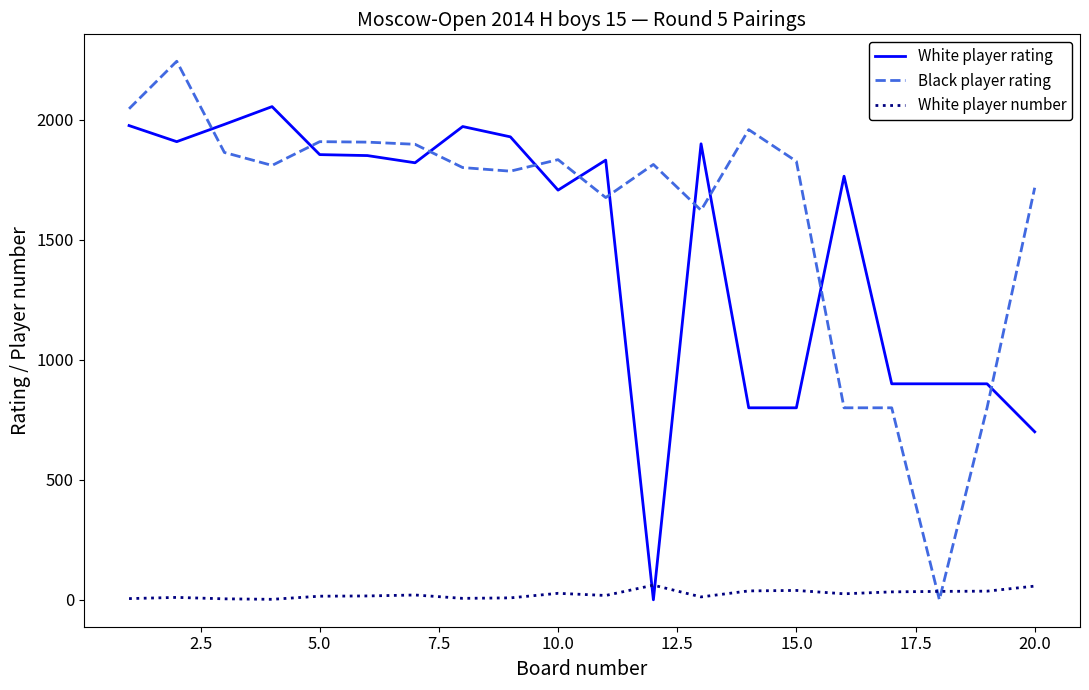

Rank the series by their maximum value, from highest to lowest.

Black player rating, White player rating, White player number